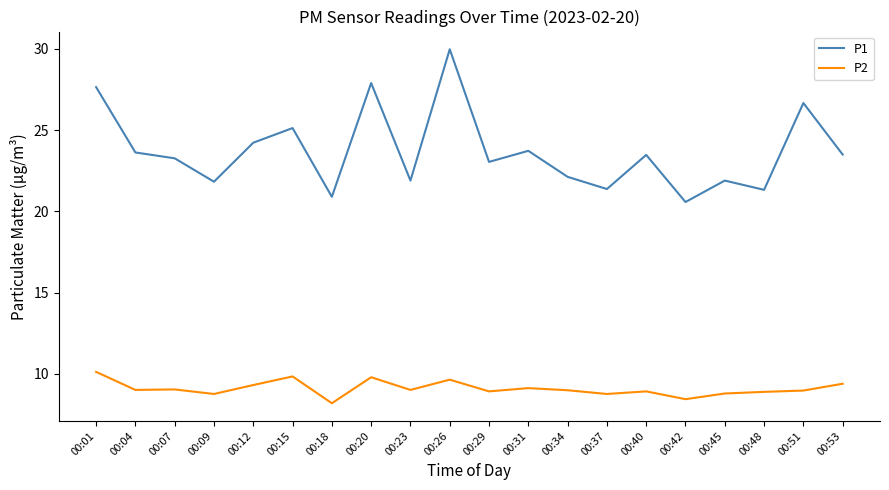

The P2 series shows 6.2 at 00:29. True or false?

False